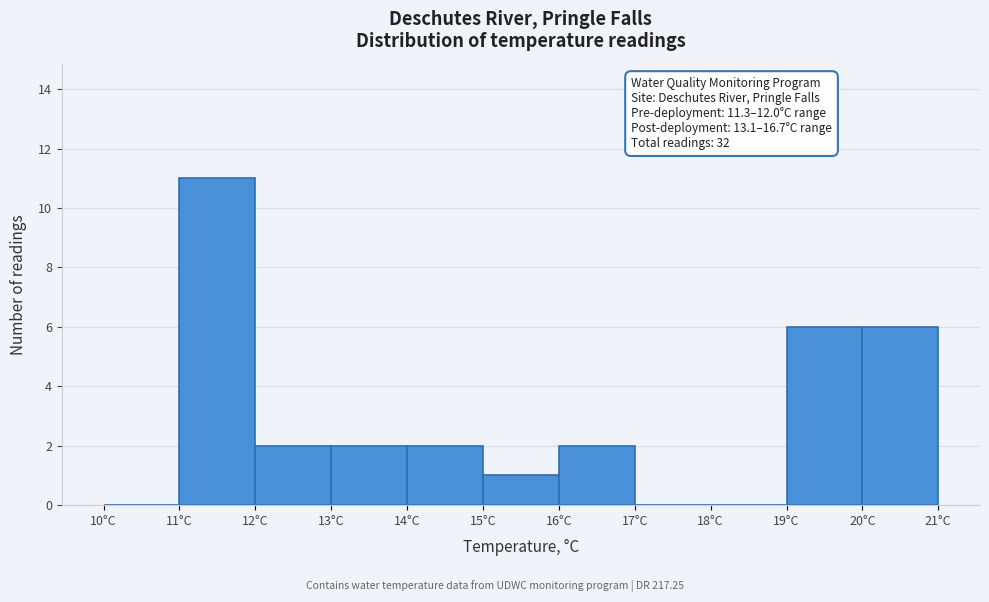

Which range on the x-axis has the tallest bar?

11 to 12